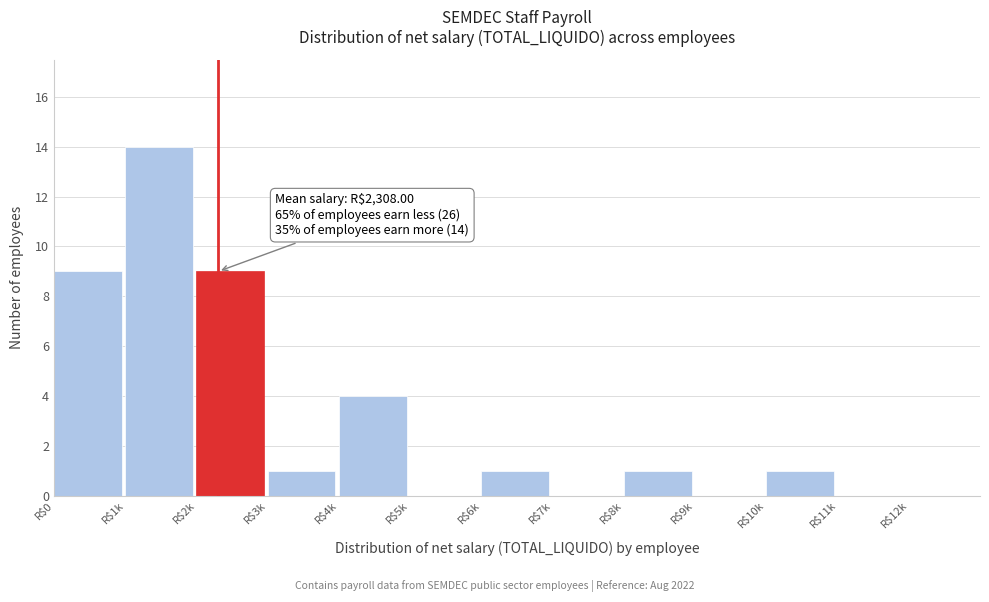

The value at R$4k is 4. True or false?

True